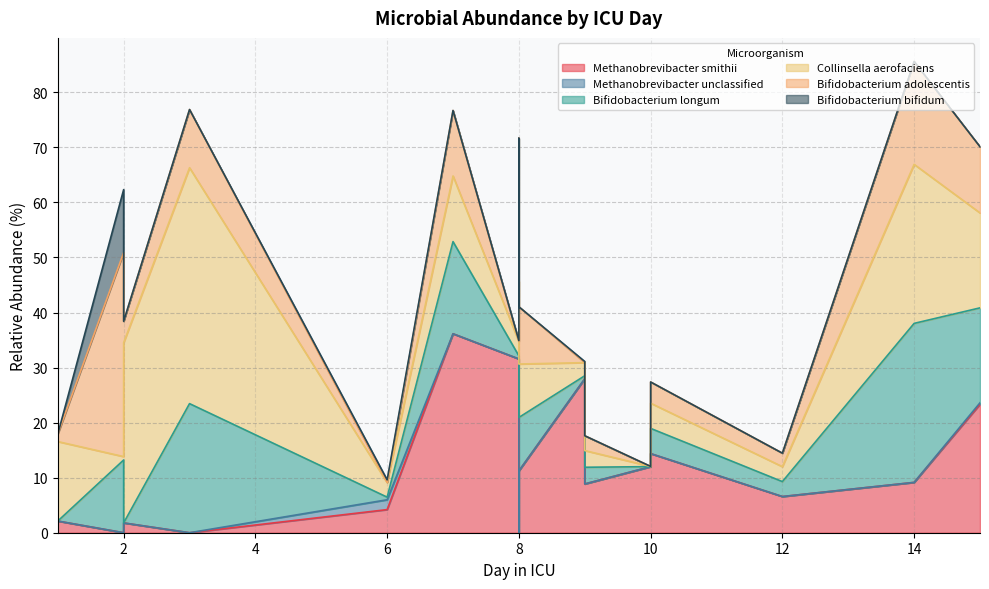

True or false: Methanobrevibacter_unclassified has a value of 1.0 at 6.

False